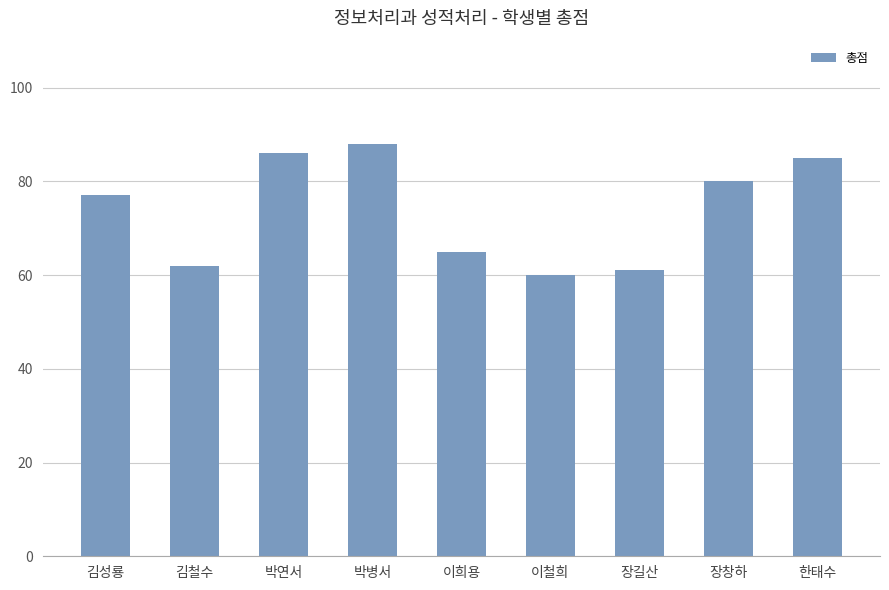

What value does the data have at 한태수, to the nearest 5?

85